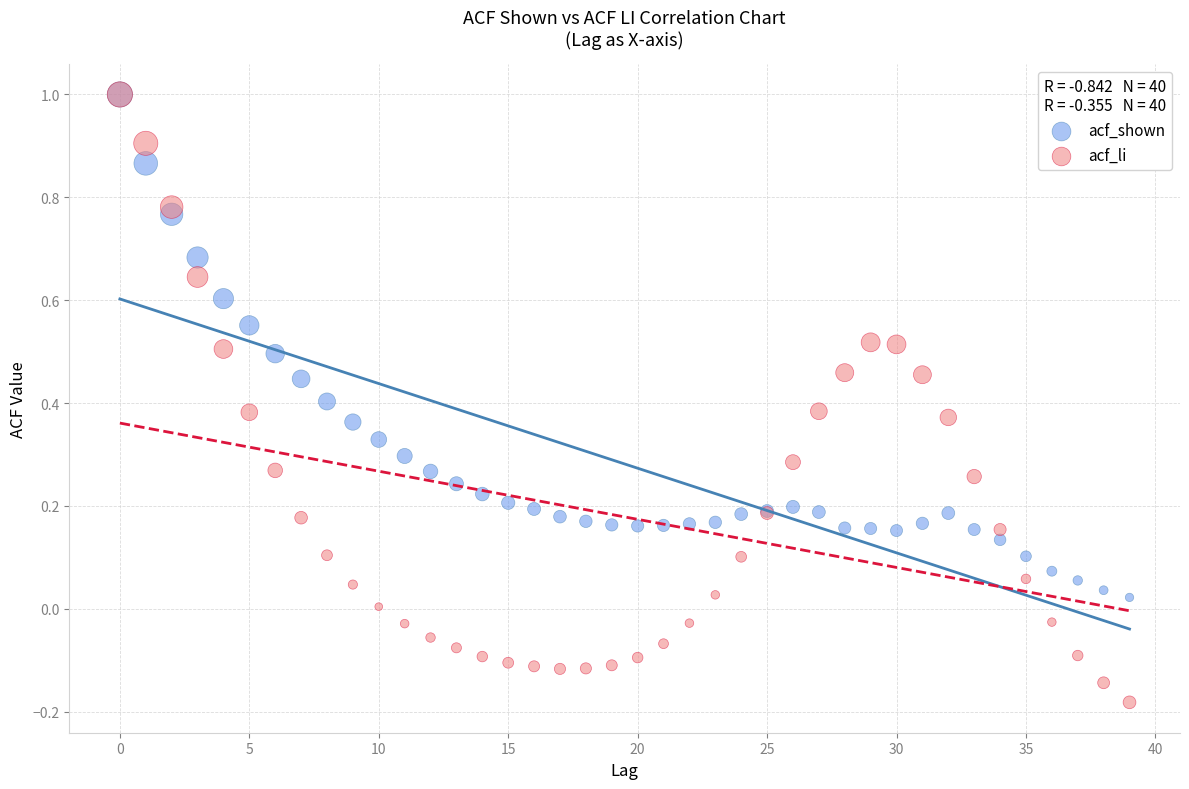

Which series contains the lowest Y value?

acf_li